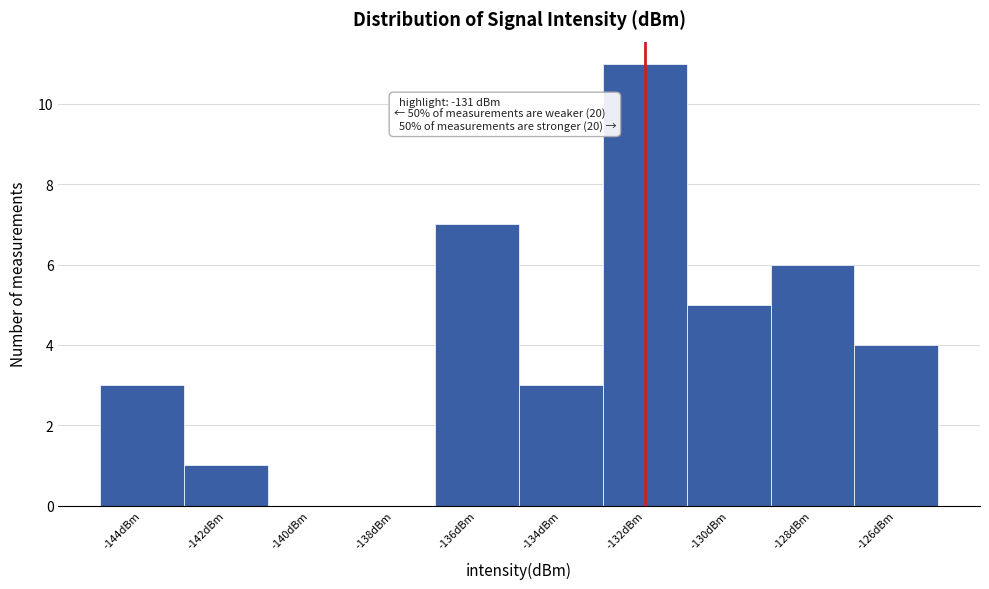

Reading left to right, extract all data points from this chart.

-144dBm=3	-142dBm=1	-140dBm=0	-138dBm=0	-136dBm=7	-134dBm=3	-132dBm=11	-130dBm=5	-128dBm=6	-126dBm=4